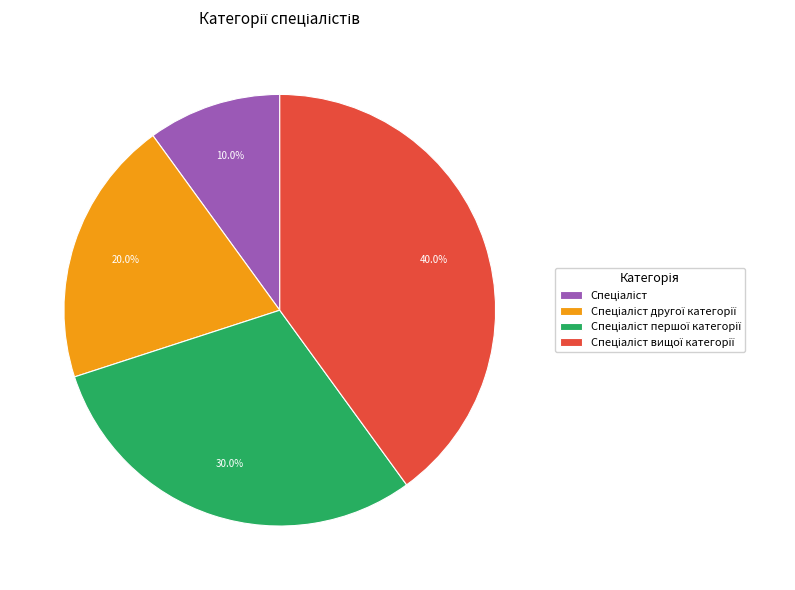

Is there a majority slice in this chart?

No